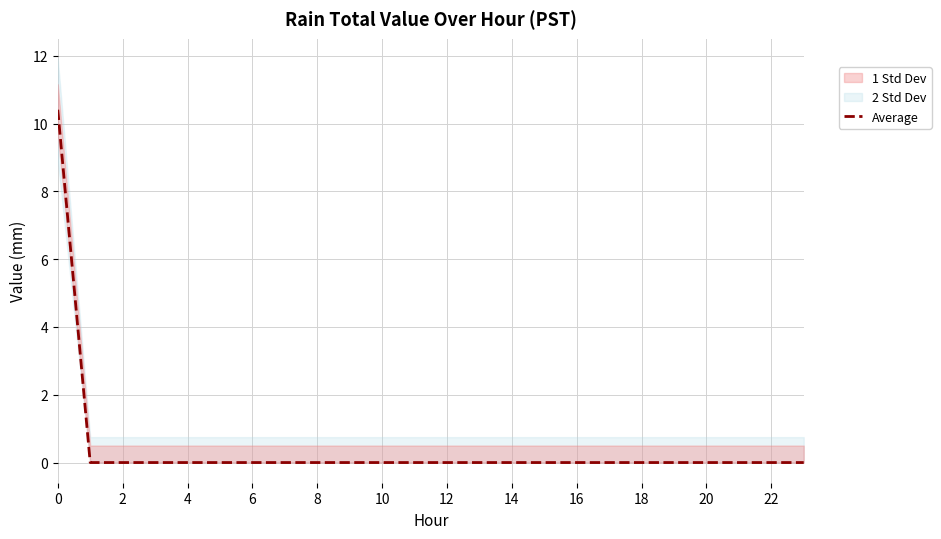

The Average series shows 15.6 at 0. True or false?

False